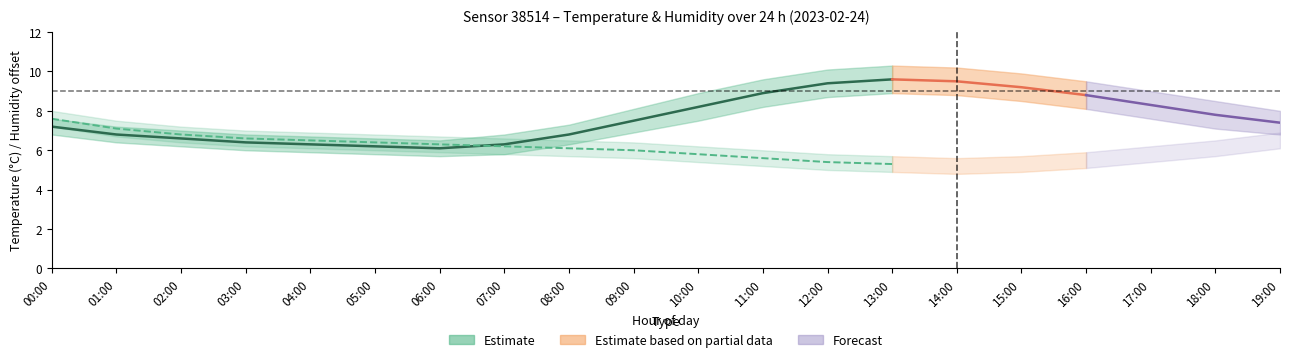

List the series in order of their peak value, highest first.

Temperature (°C), Humidity (%) – 80